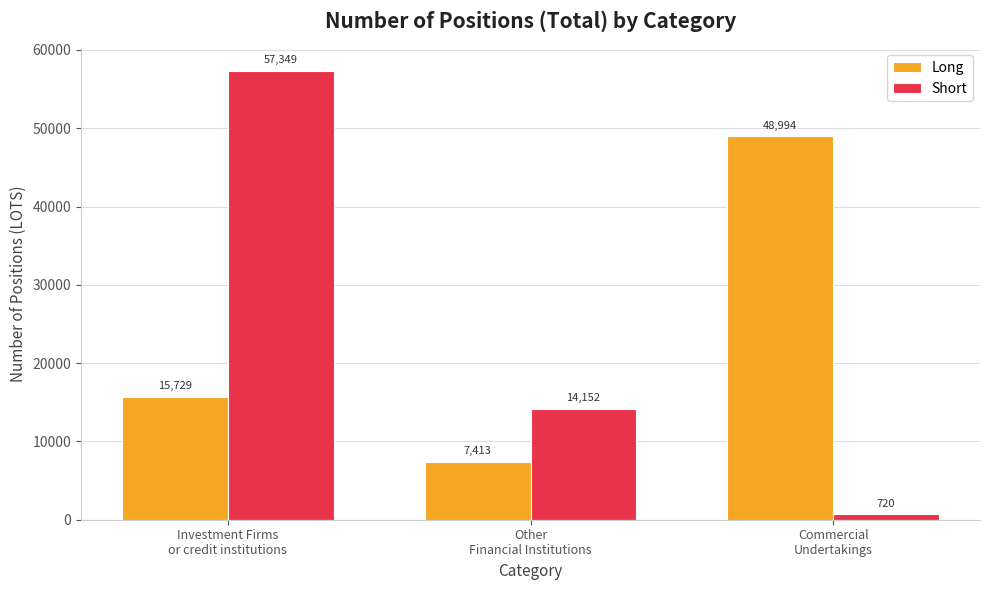

Is it true that Long equals 48994 at Commercial
Undertakings?

True